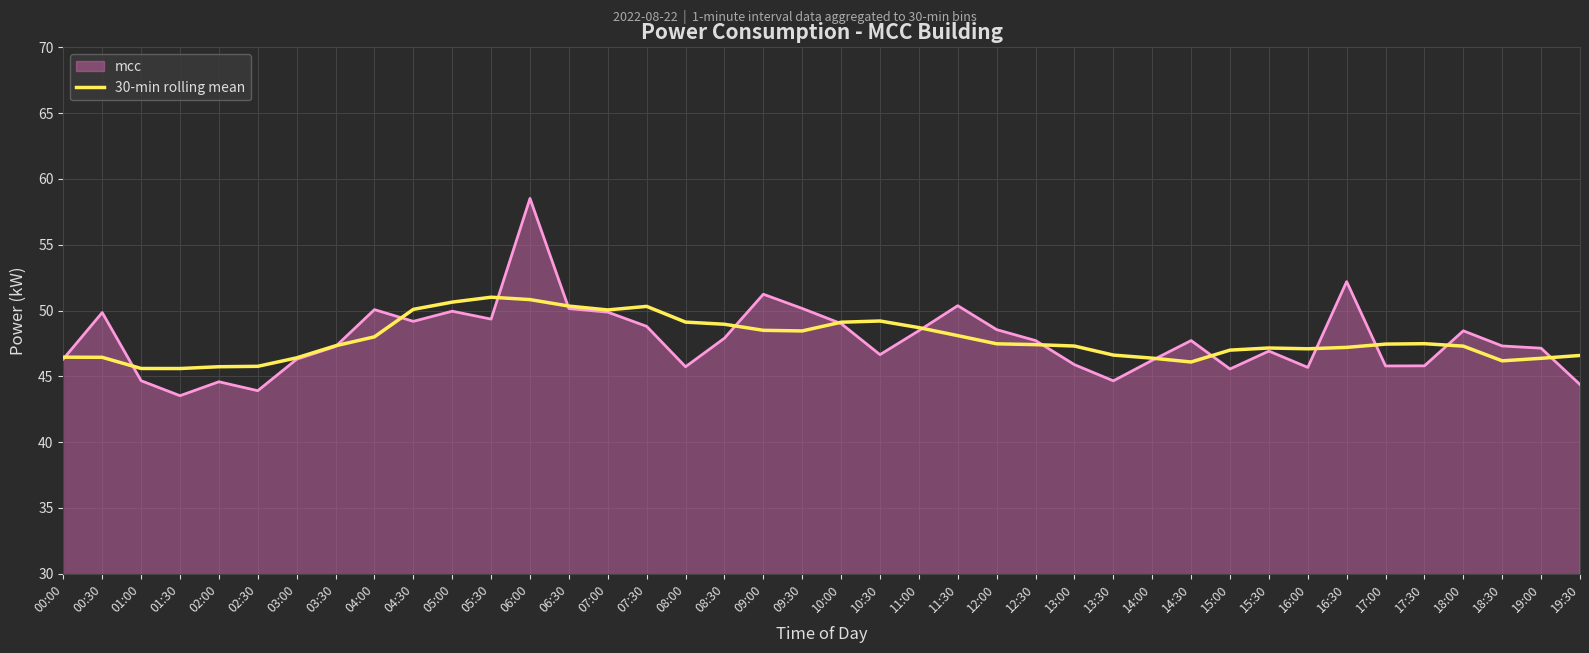

The 30-min rolling mean series shows 27.3 at 15:30. True or false?

False